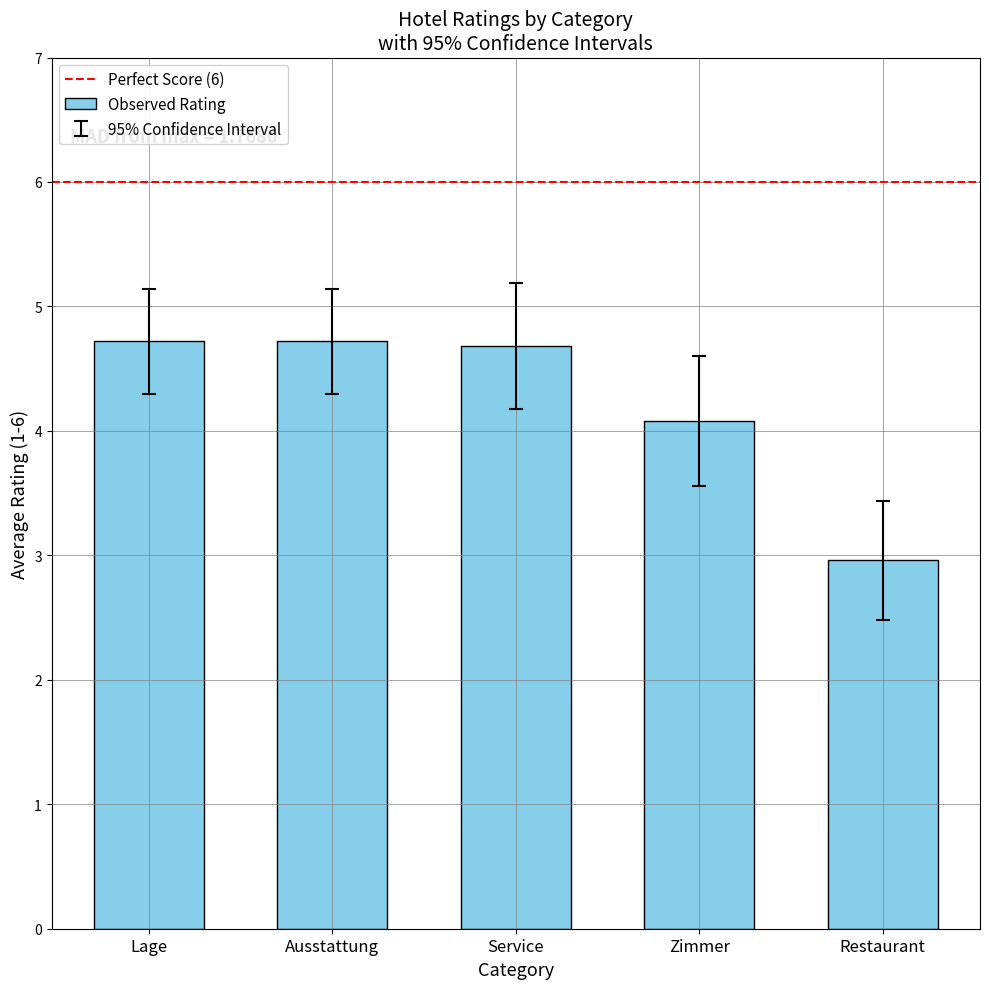

Read the value at Zimmer.

4.1